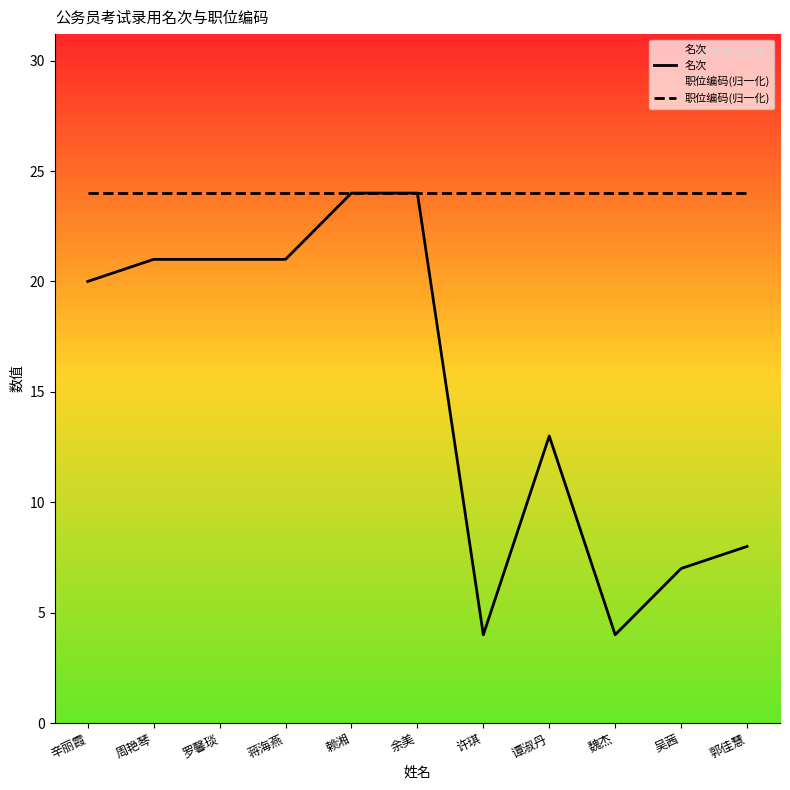

At which label does 职位编码(归一化) reach its peak?

吴茜